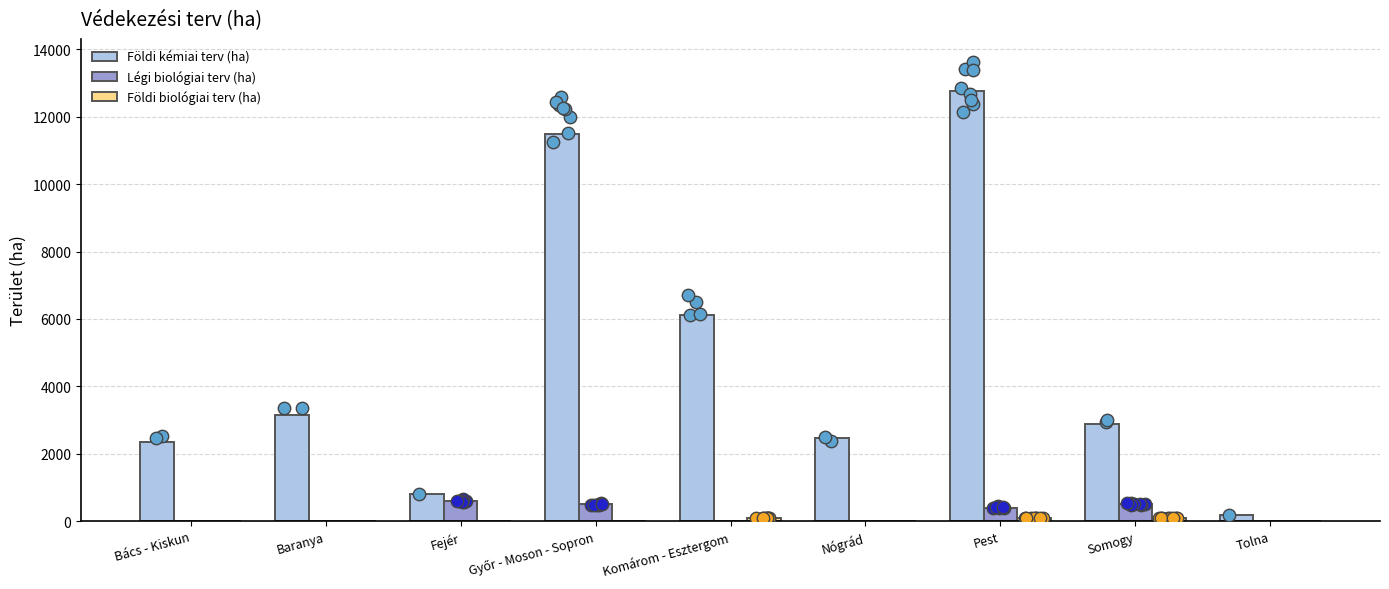

Which series contains the lowest Y value?

Légi biológiai terv (ha)